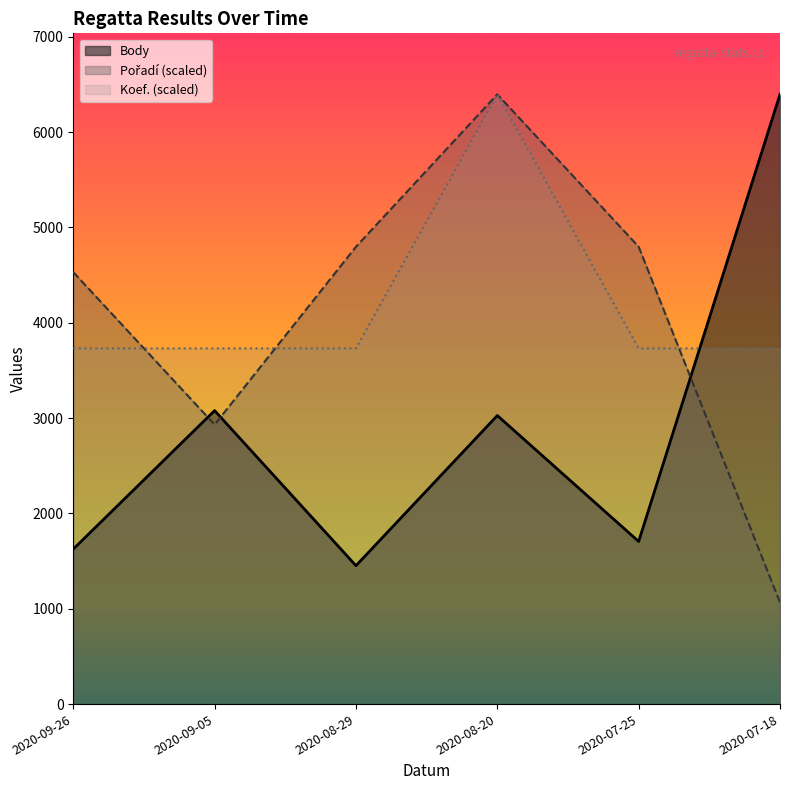

Rank the series by their maximum value, from highest to lowest.

Body, Pořadí, Koef.